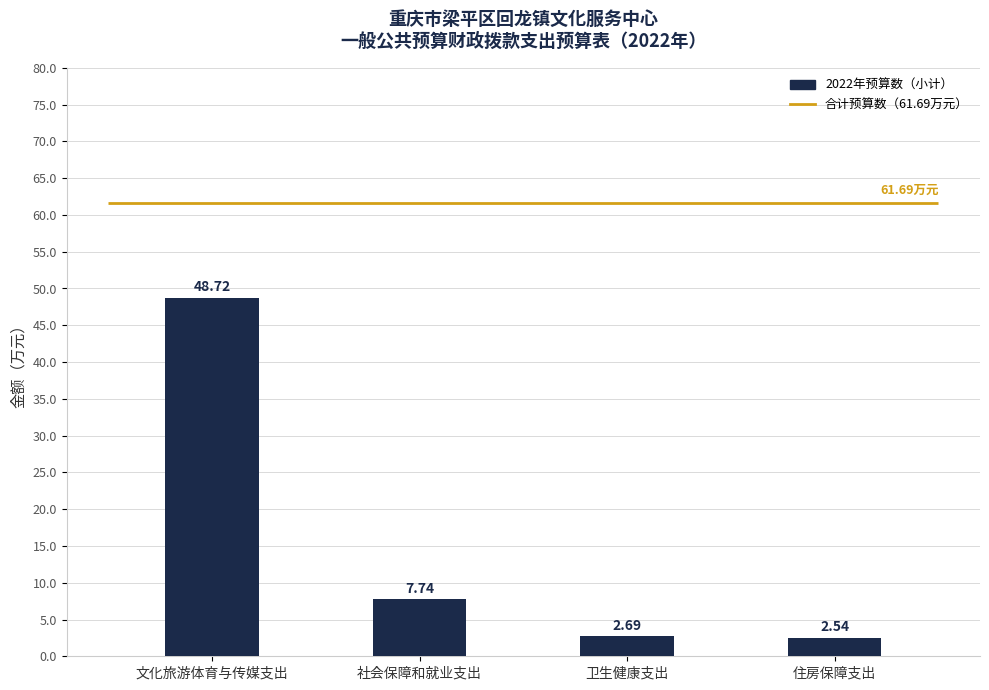

What is the change in value from 社会保障和就业支出 to 住房保障支出?

-5.2